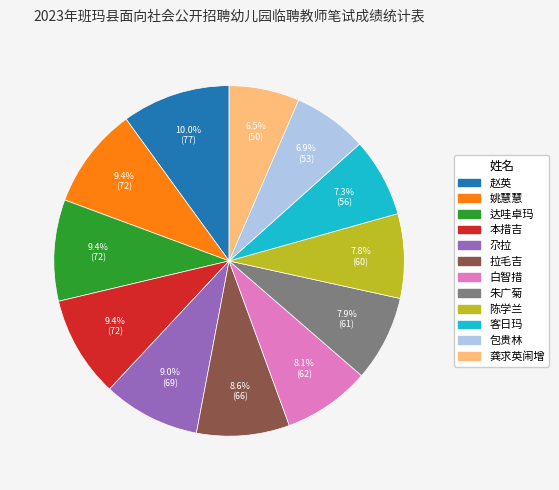

Approximately how many times larger is the value at 包贵林 compared to 达哇卓玛?

0.7